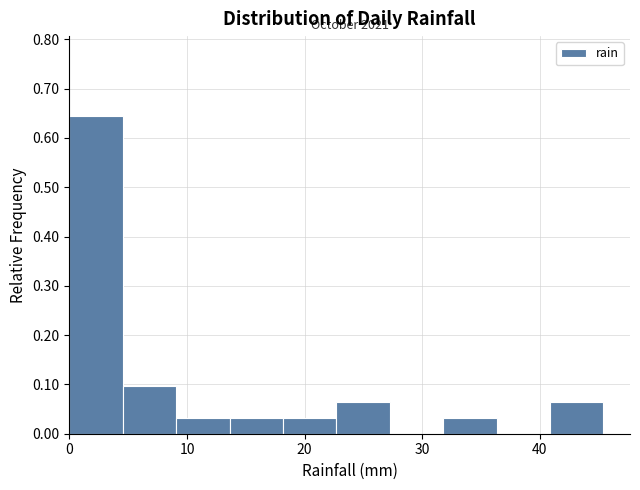

Which range on the x-axis has the tallest bar?

0 to 5